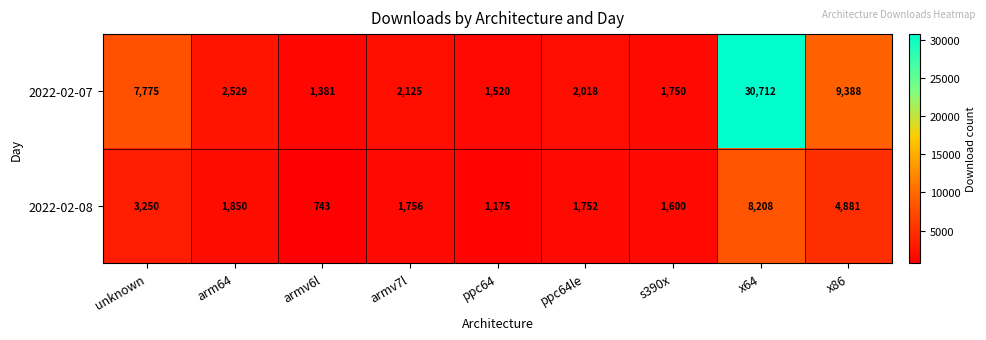

What is the greatest value displayed?

30712